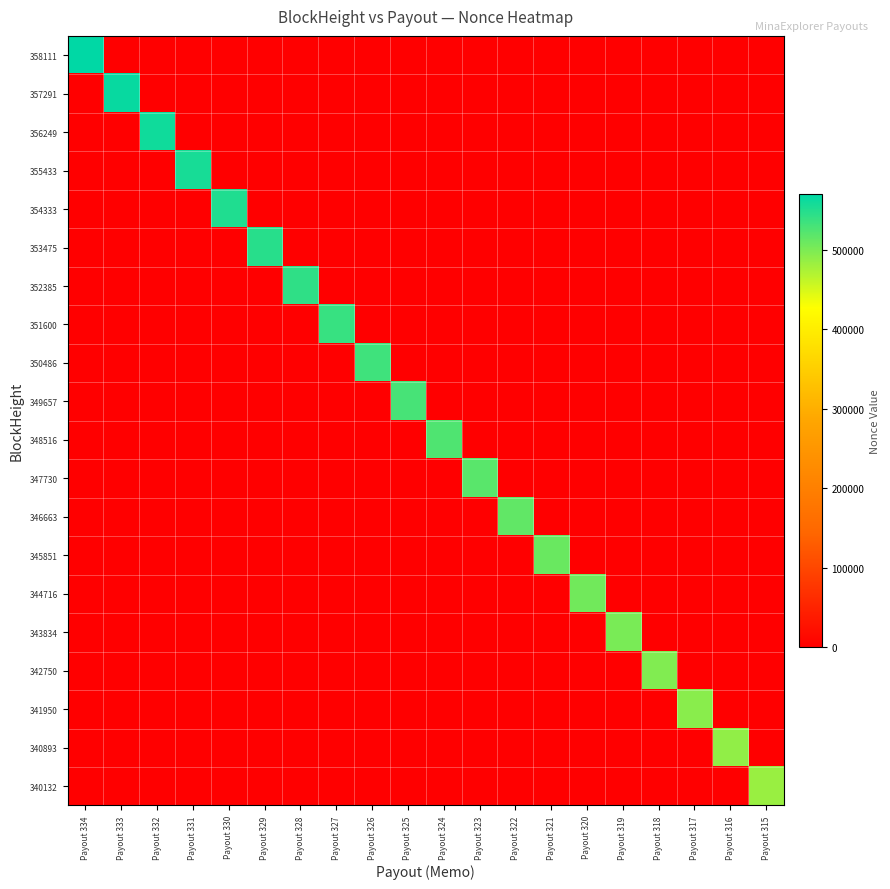

Which series has the largest range (max minus min)?

358111